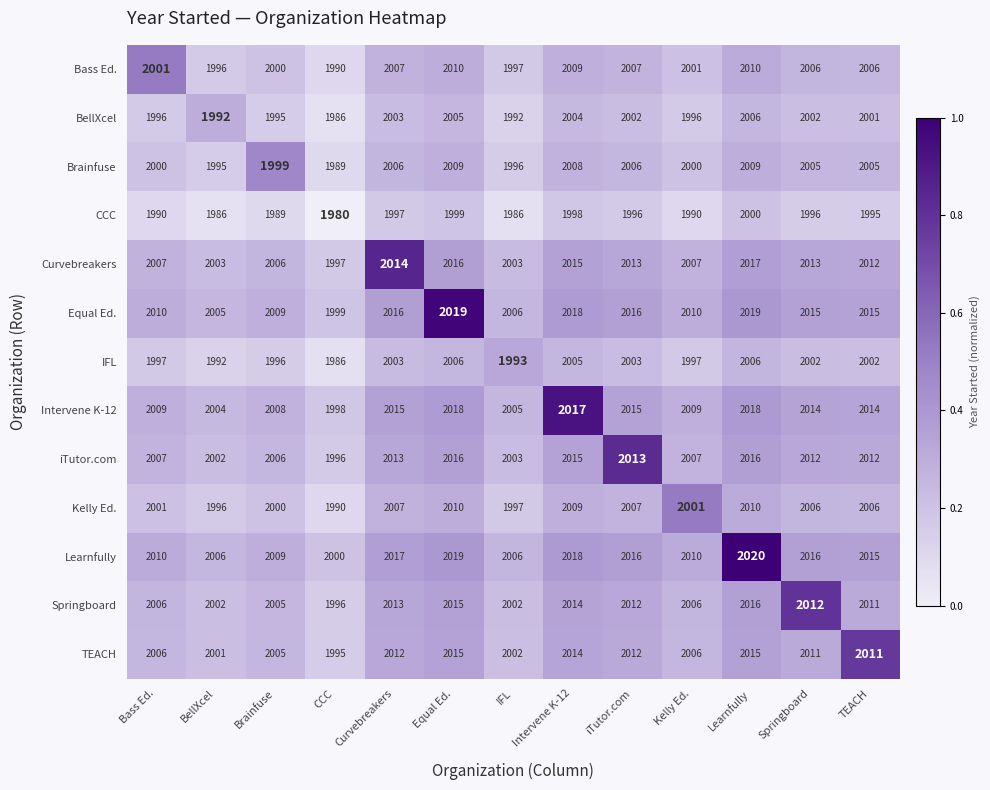

What is the difference between the highest and lowest values at IFL?

20